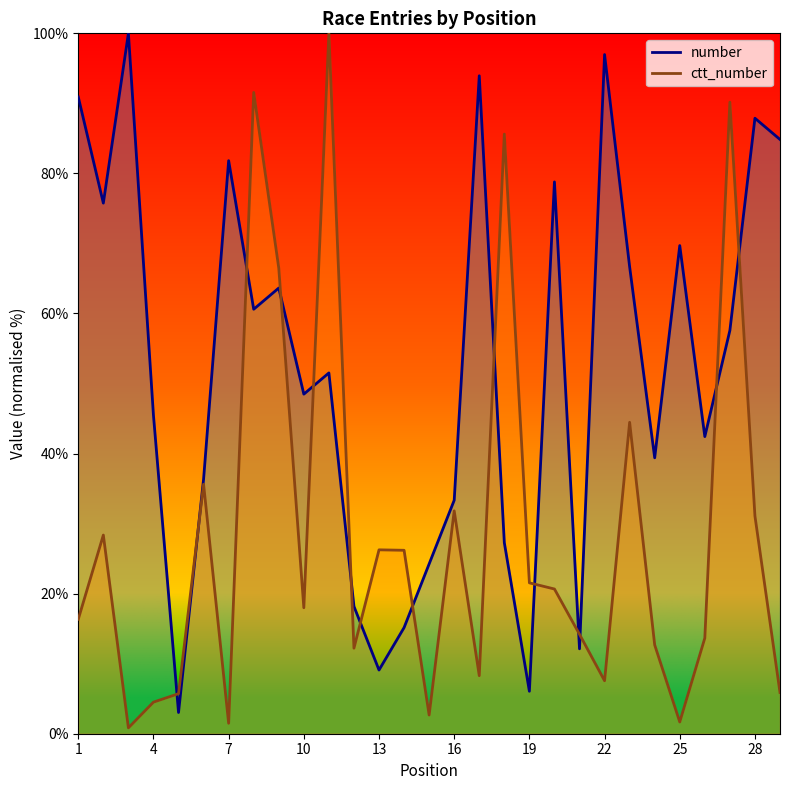

Which series has the largest total across all categories?

number